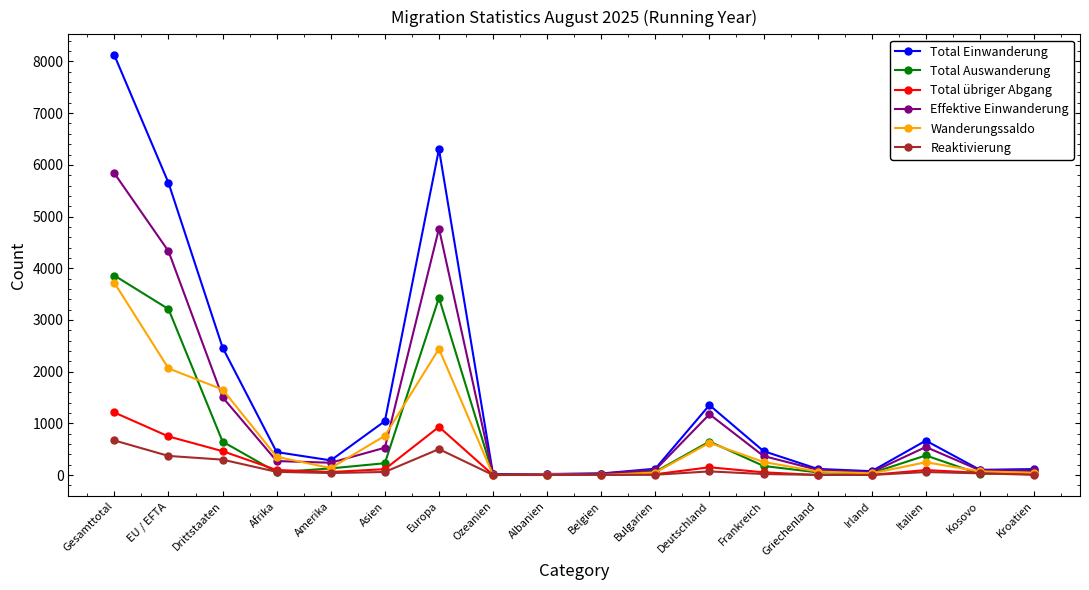

What is the label of the 11th point from the right?

Ozeanien